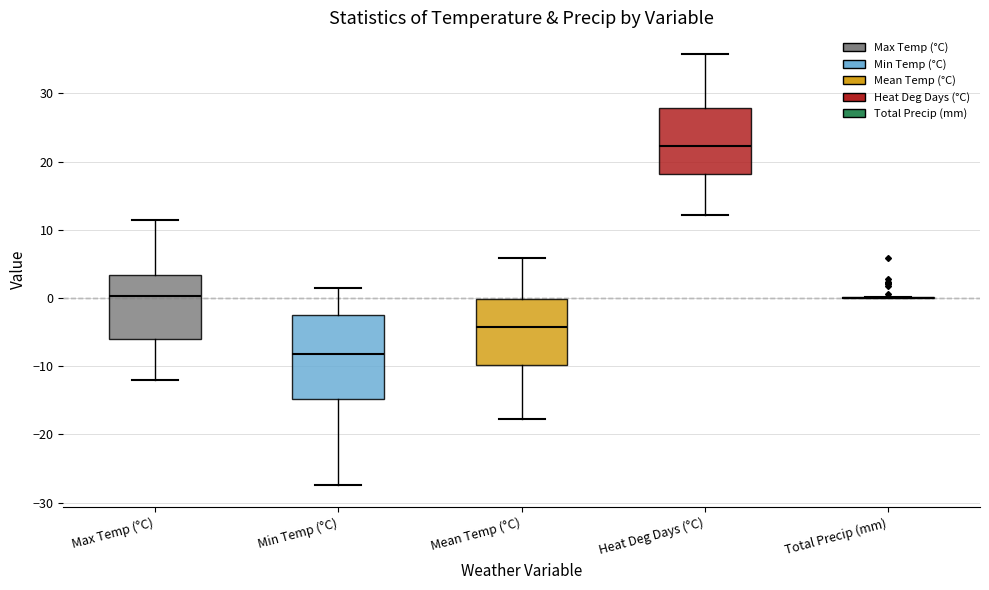

Reading left to right, read every box against the y-axis: the position of its median line, the range the box covers, and the ends of its whiskers. The values are not printed on the chart, so give them approximately, as read against the axis.

Max Temp (°C): median 0, box -6 to 3, whiskers -12 to 12
Min Temp (°C): median -8, box -15 to -2, whiskers -27 to 2
Mean Temp (°C): median -4, box -10 to 0, whiskers -18 to 6
Heat Deg Days (°C): median 22, box 18 to 28, whiskers 12 to 36
Total Precip (mm): box collapsed to a line at 0, whiskers 0 to 0